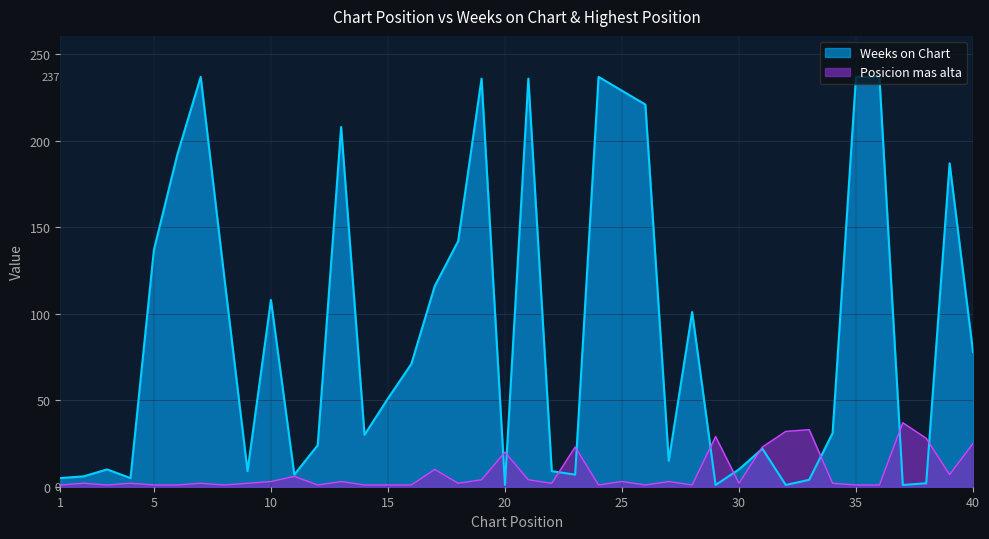

Which series has the largest total across all categories?

Weeks on Chart